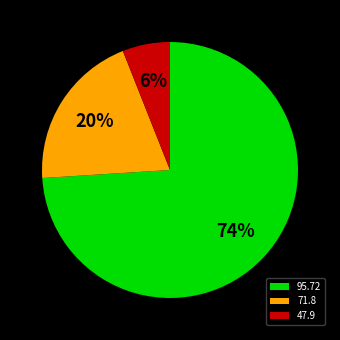

Which slice is the largest?

95.72